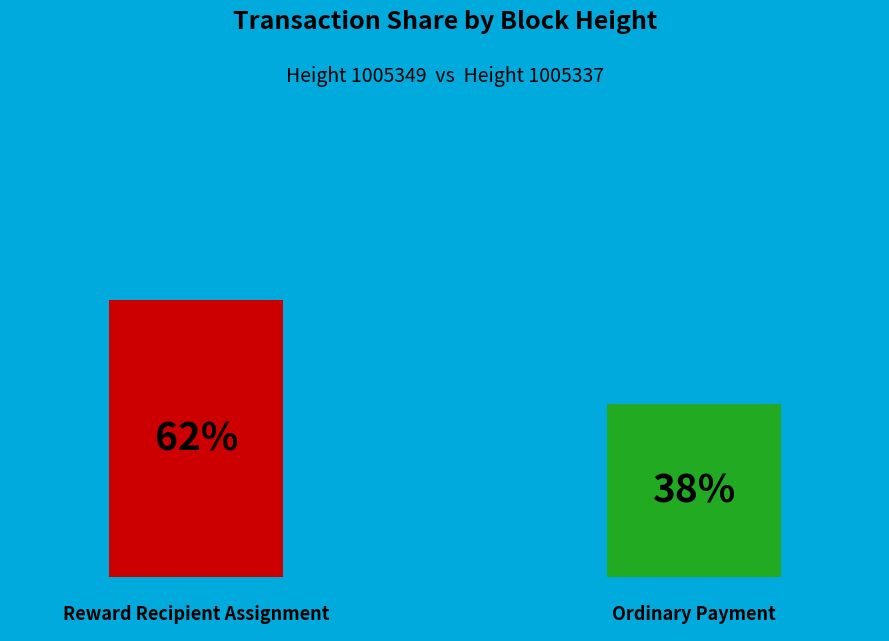

True or false: 1005349 accounts for 76% of the total.

False